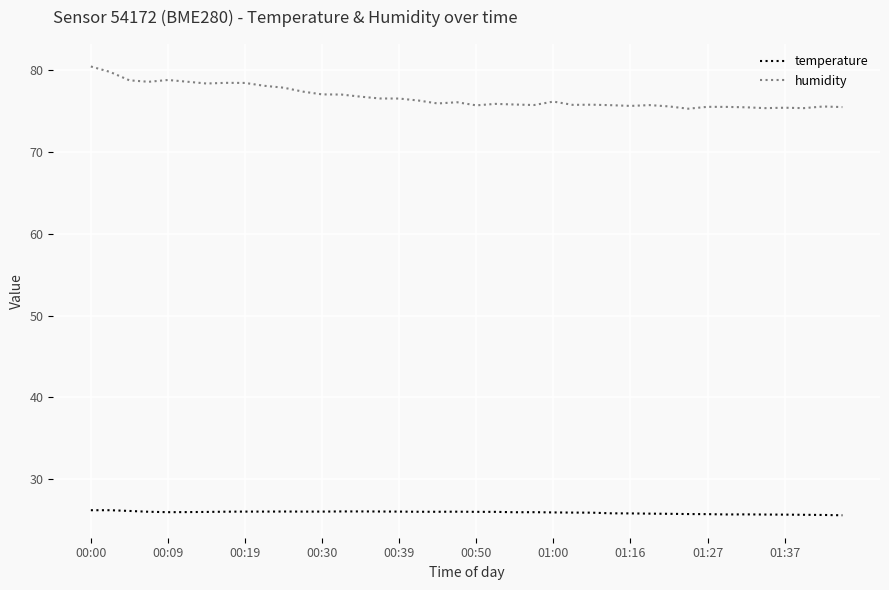

What is the smallest value displayed?

25.6